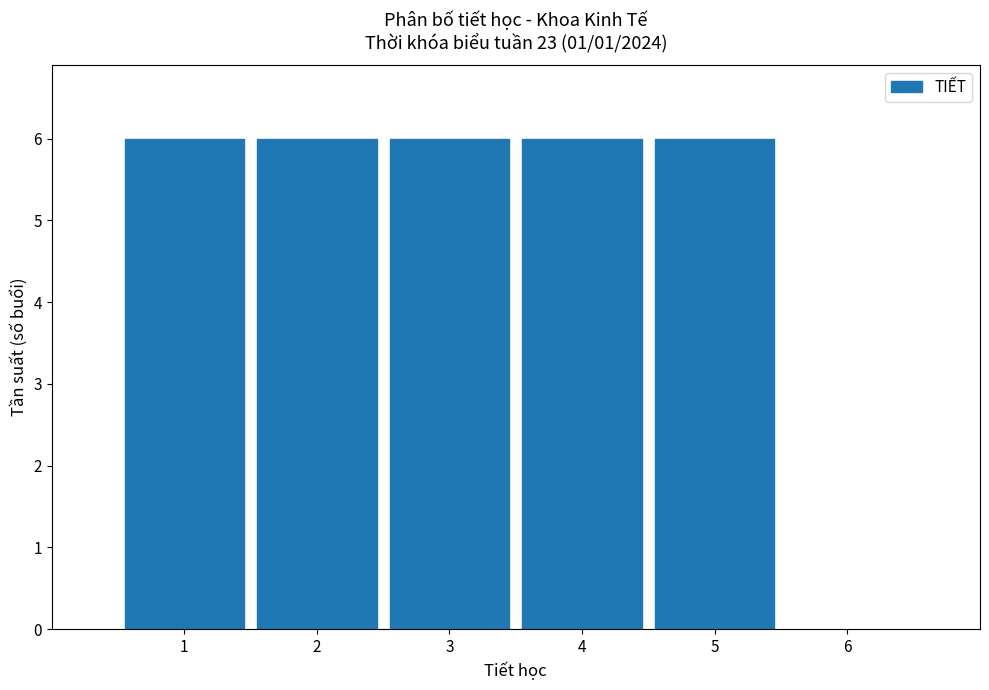

Reading left to right, list every bar in this chart as the range it spans on the x-axis followed by its height. The values are not printed on the chart, so give them approximately, as read against the axis.

0.5 to 1.5: 6
1.5 to 2.5: 6
2.5 to 3.5: 6
3.5 to 4.5: 6
4.5 to 5.5: 6